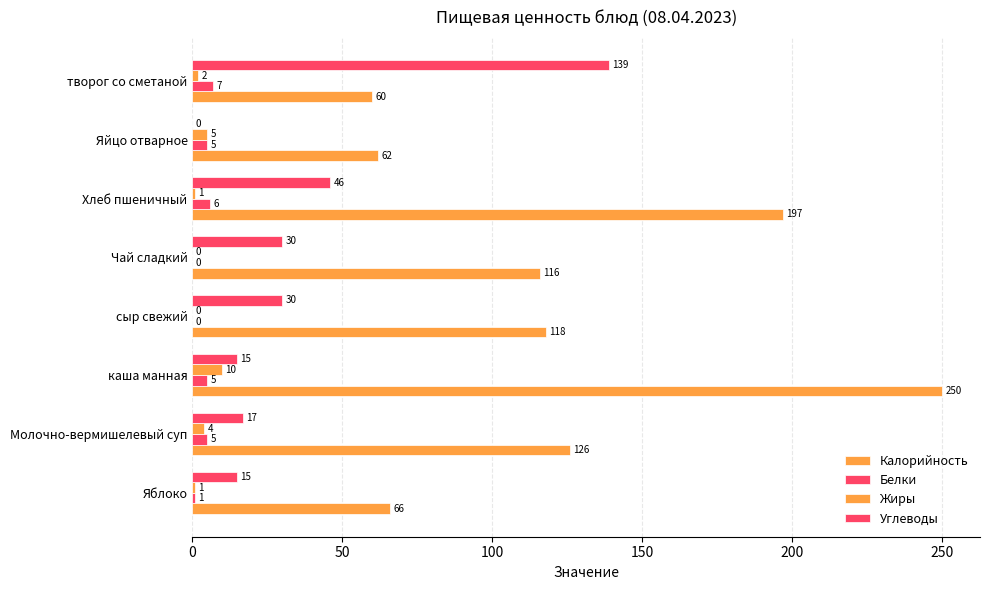

Count the number of data series in this chart.

4